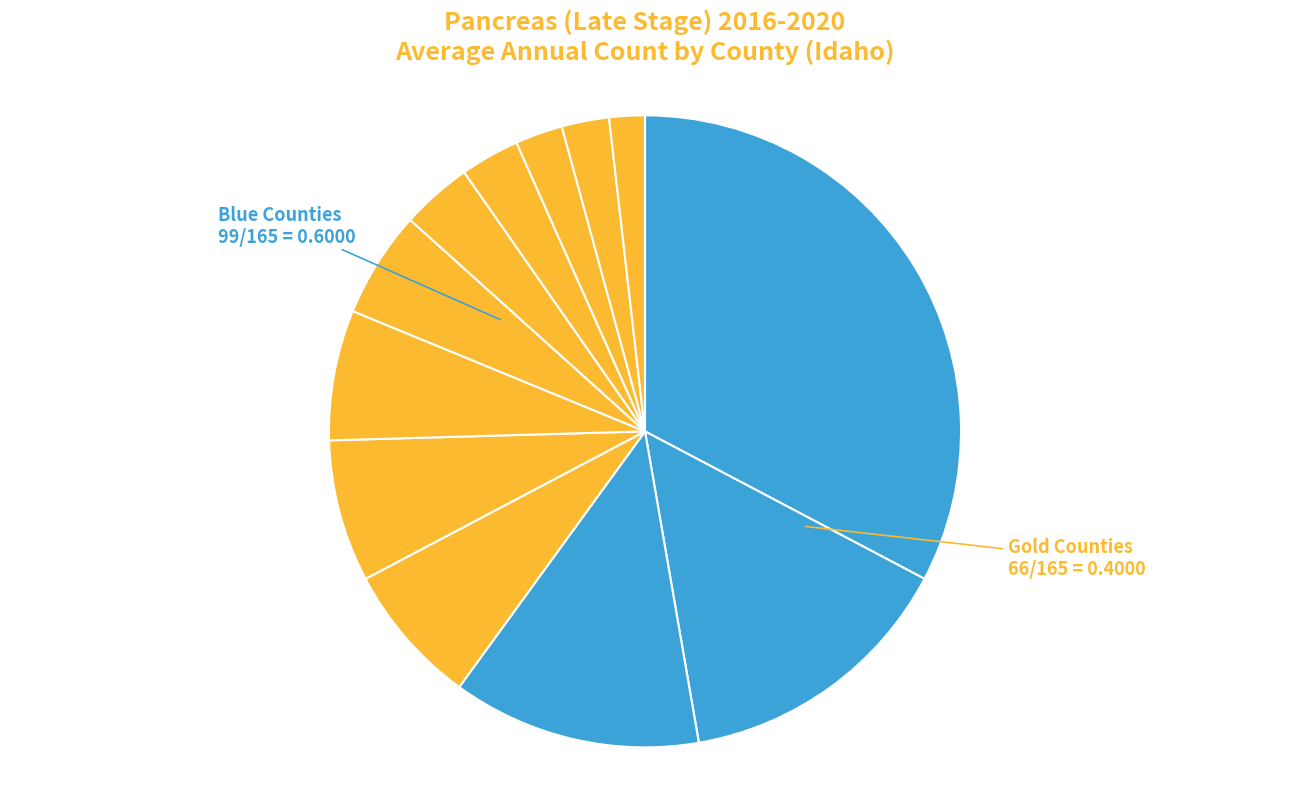

How many slices are in this pie chart?

12